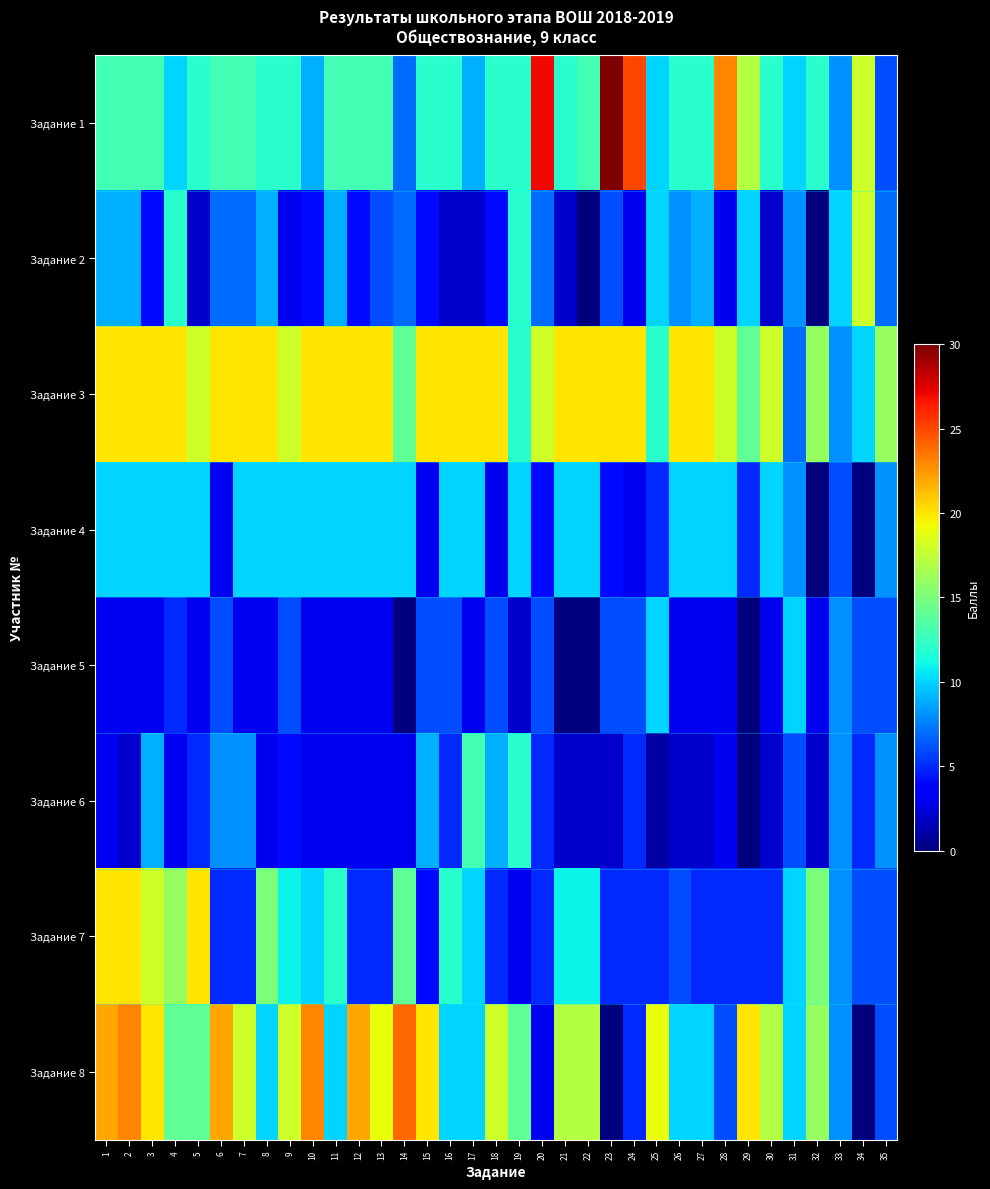

Which series changed the most between 20 and 32?

Задание 1